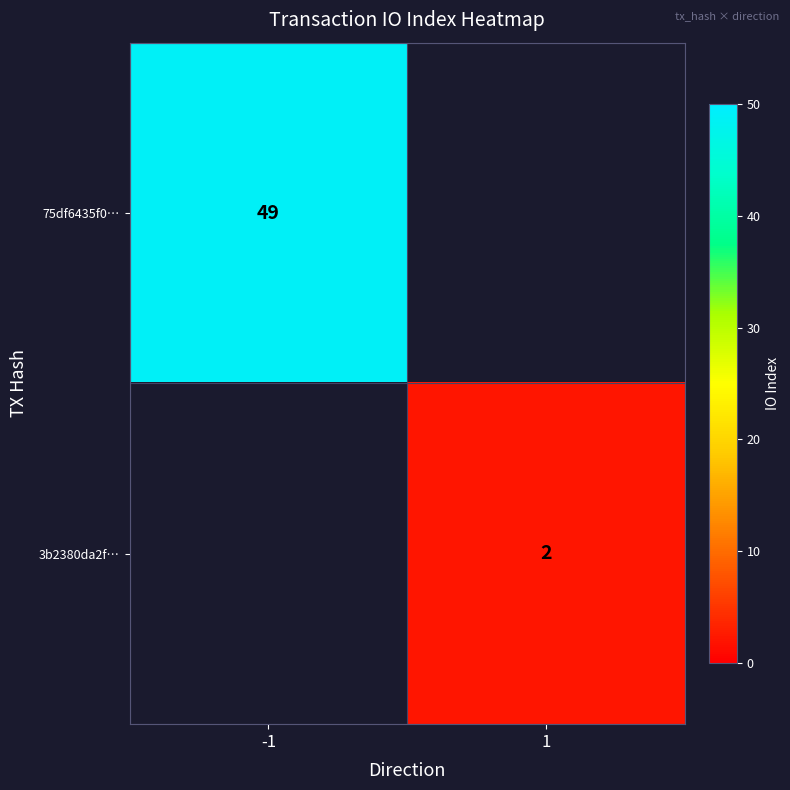

Is it true that 75df6435f0… equals 77 at -1?

False